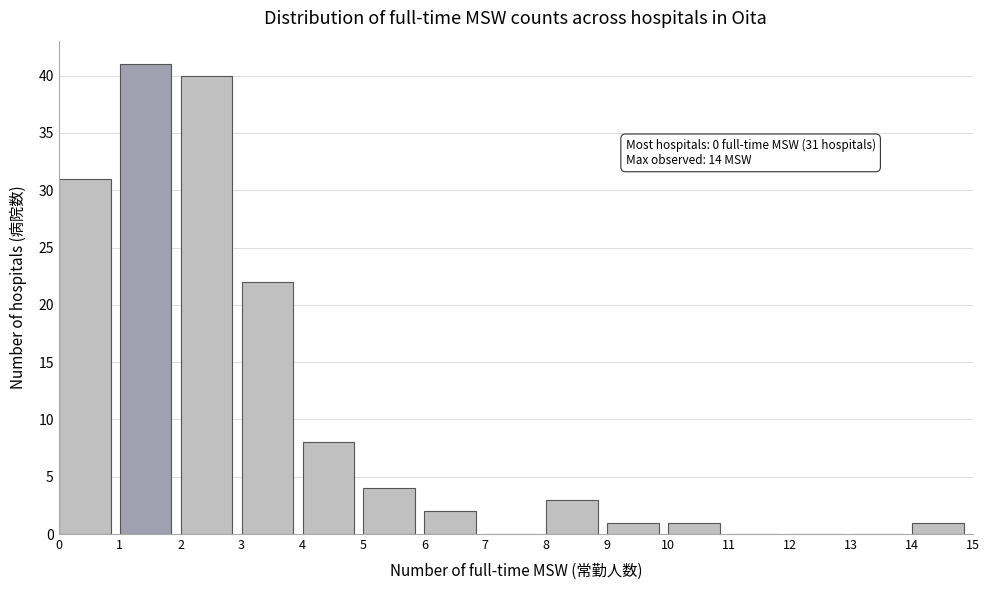

Which range on the x-axis has the tallest bar?

1 to 2